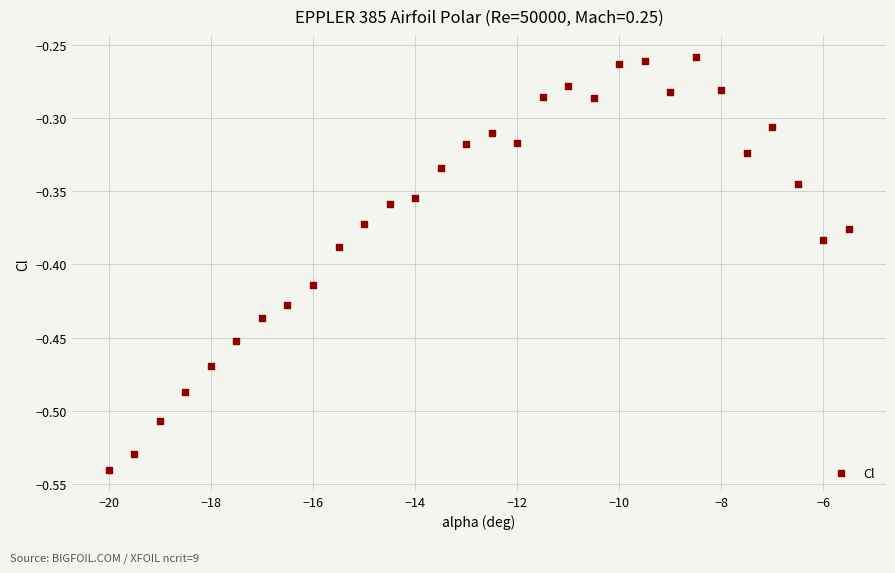

What is the range of X values (max minus min)?

14.5